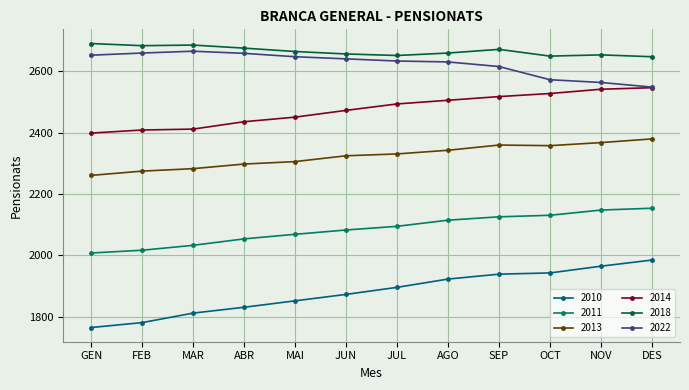

What is the lowest value of the 2014 series?

2399